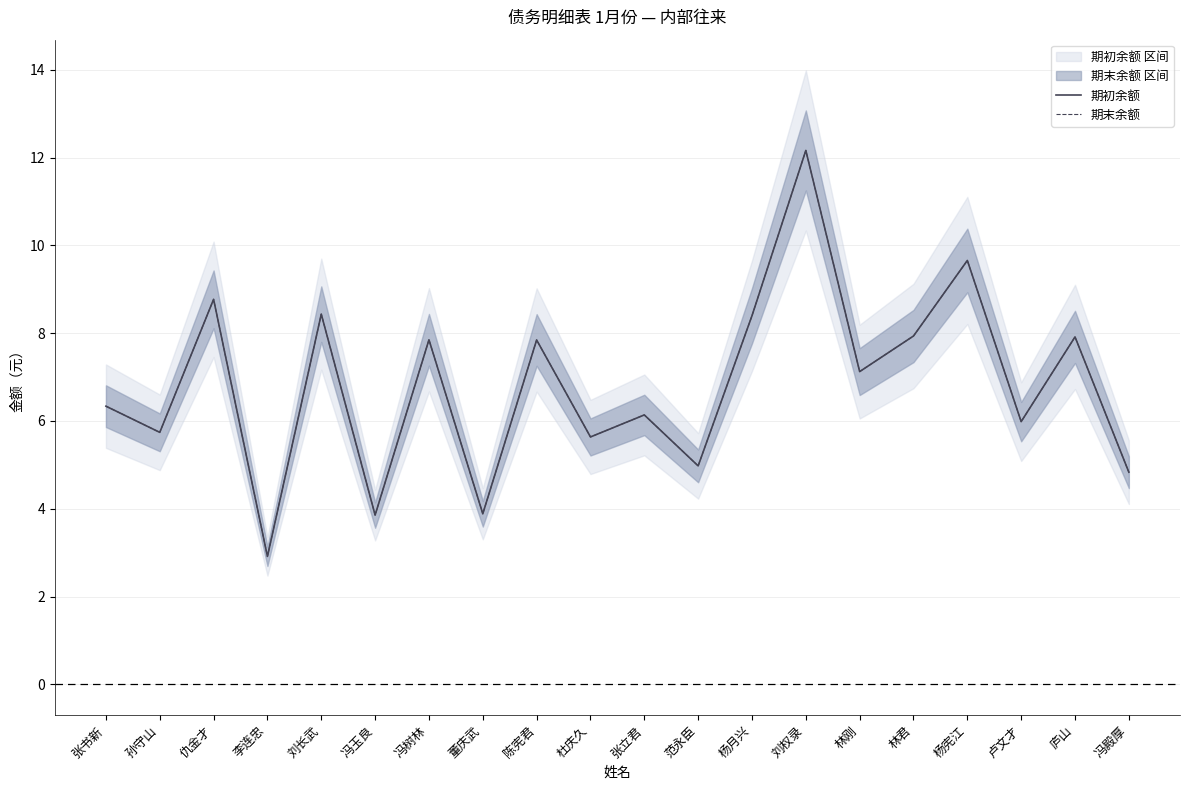

What is the average value of the 期末余额 series?

6.8